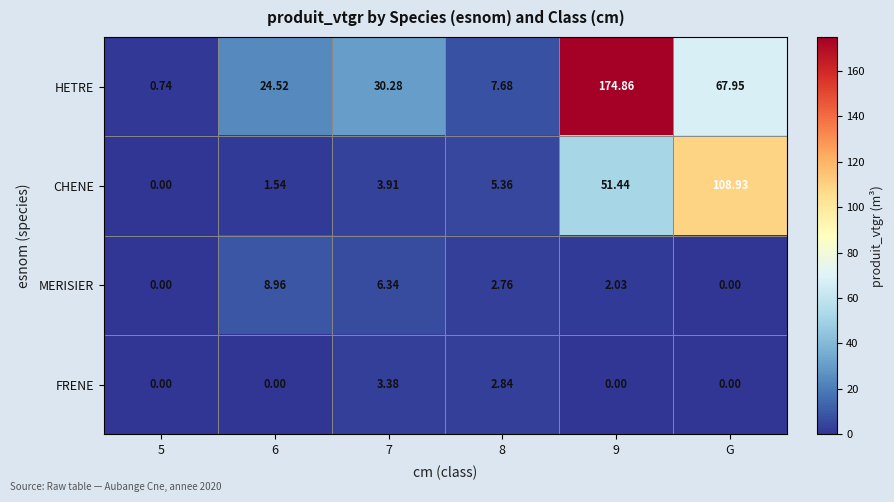

Which series changed the most between 6 and 9?

HETRE